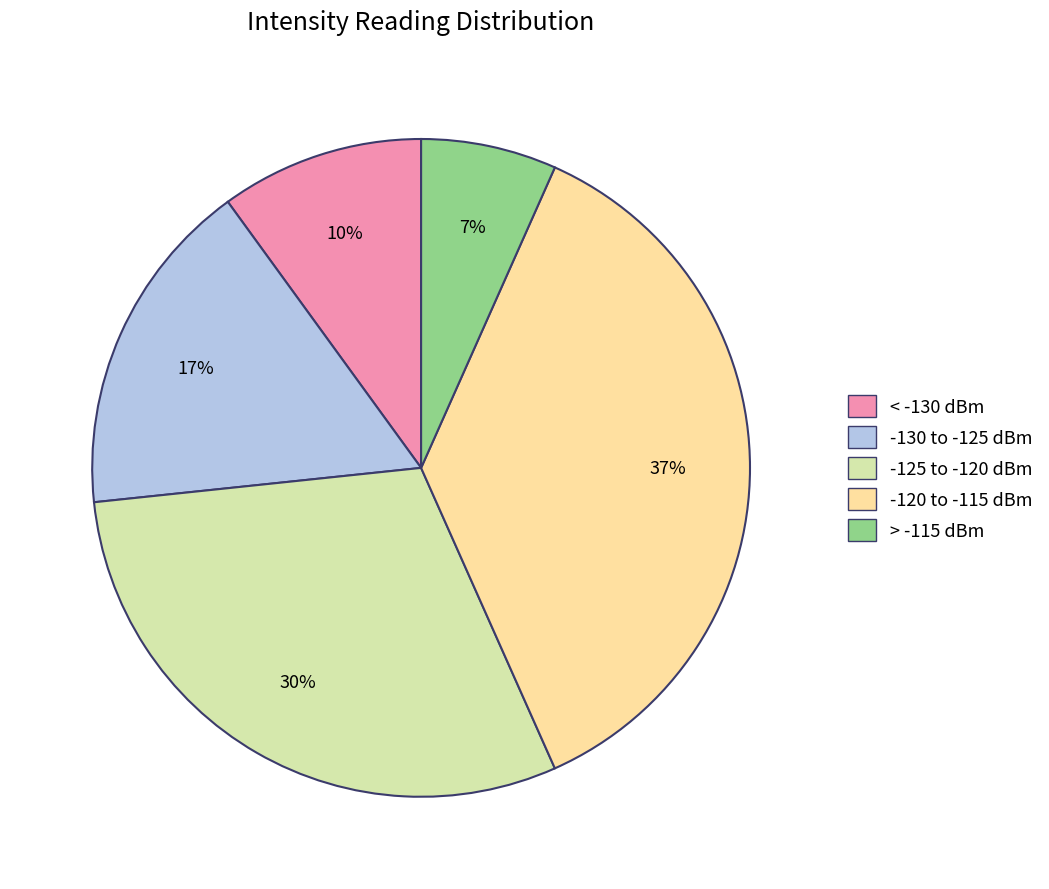

To the nearest percent, what is the difference between the largest and smallest slice percentages?

30%